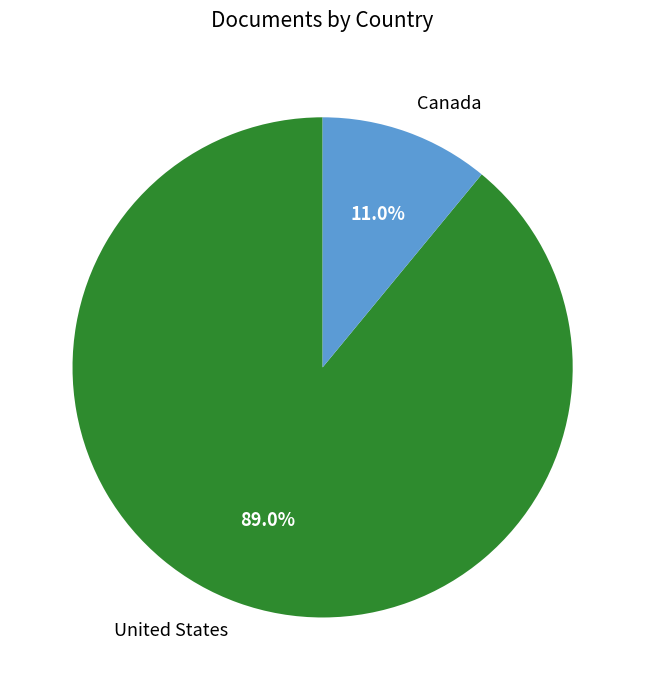

Is the sum of United States and Canada greater than half?

Yes